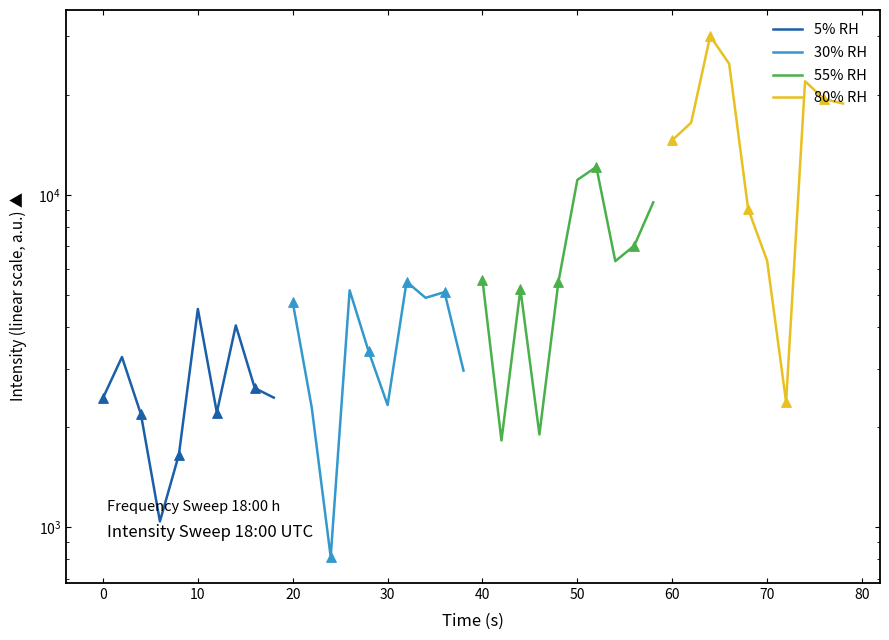

At how many categories does at least one series exceed 21338?

3